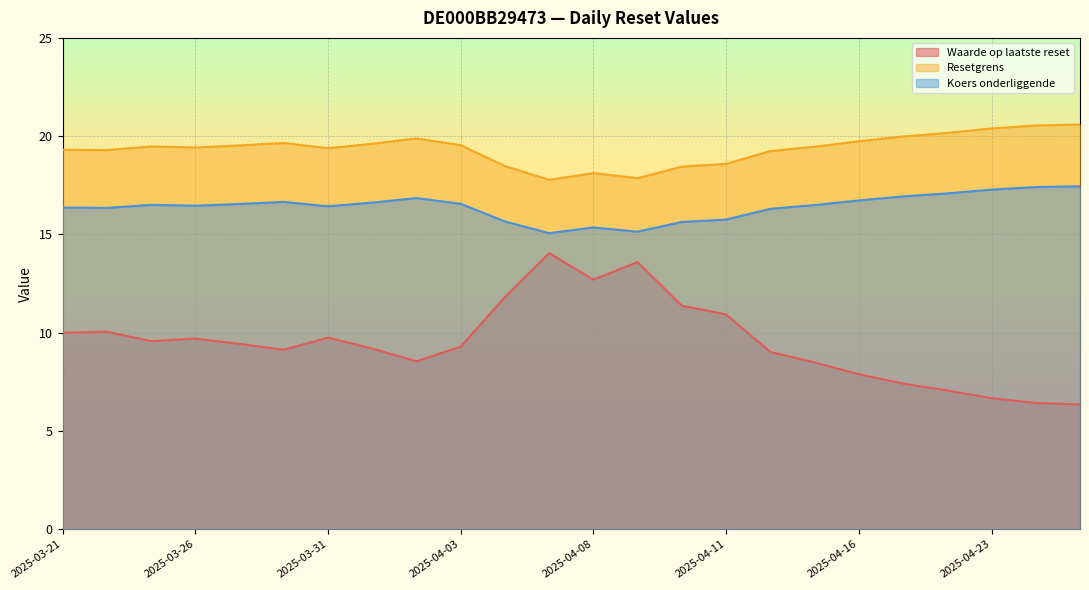

What is the label of the 19th point from the right?

2025-03-28